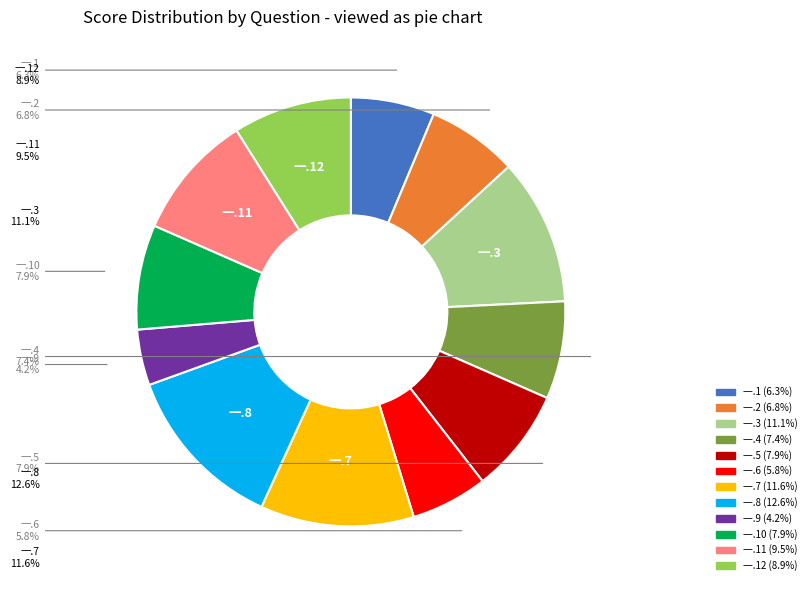

Does any single category account for the majority?

No